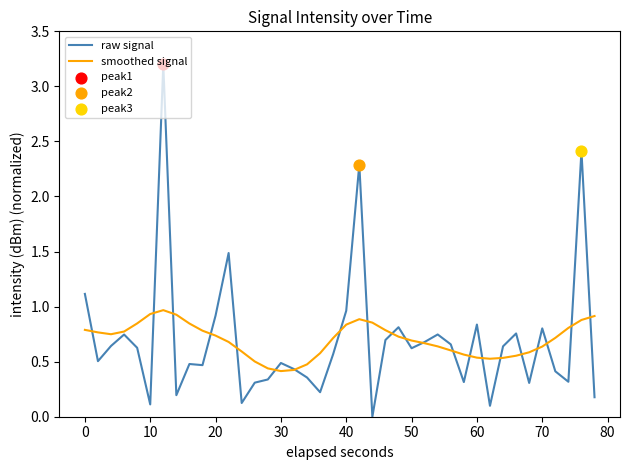

Which series has the widest spread of values?

raw signal